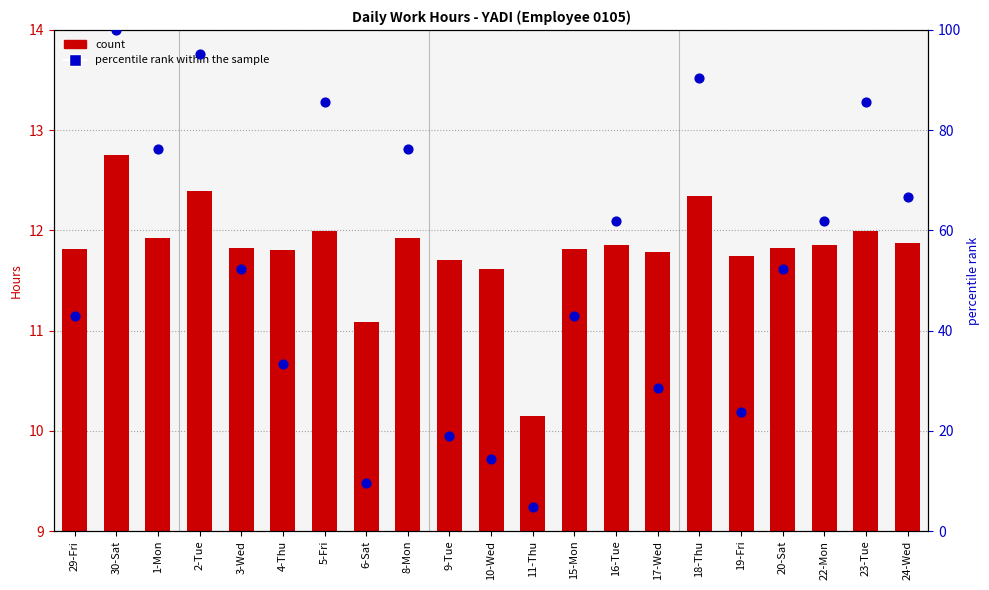

At how many categories does at least one series exceed 12?

19